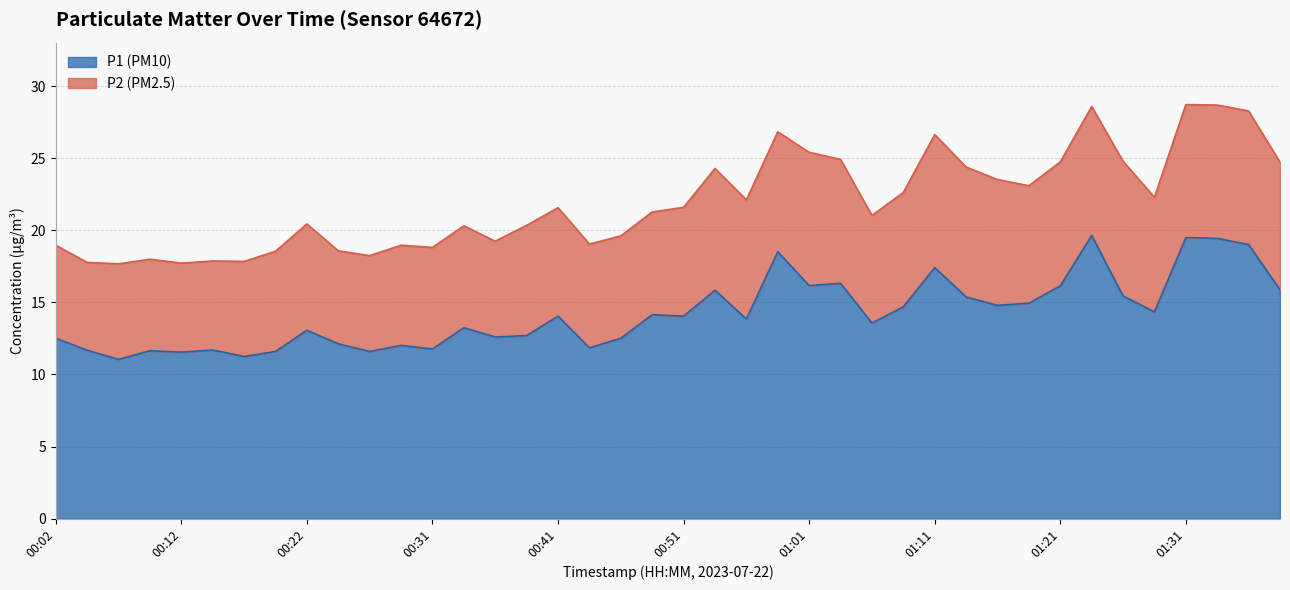

How many points are lower than both their immediate neighbors (excluding endpoints)?

13